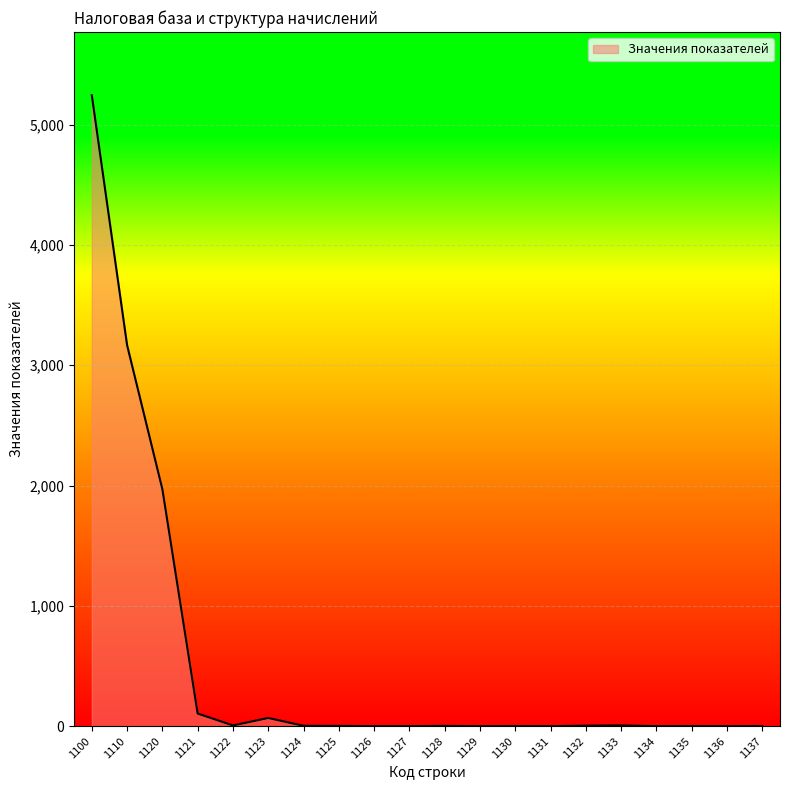

What is the change in value from 1127 to 1132?

+4